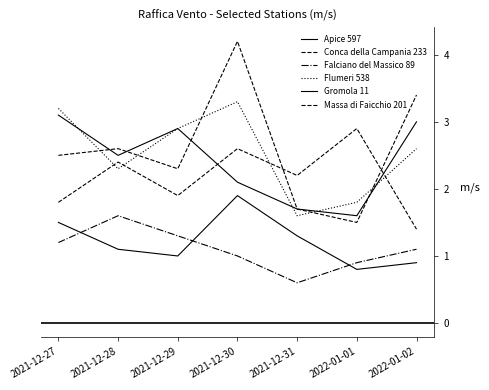

Count the number of categories in the chart.

7